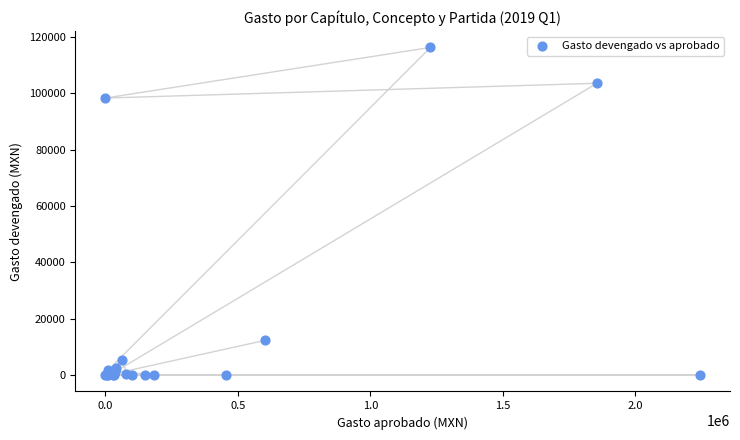

What Y value in the scatter plot is closest to 58132?

98310.0